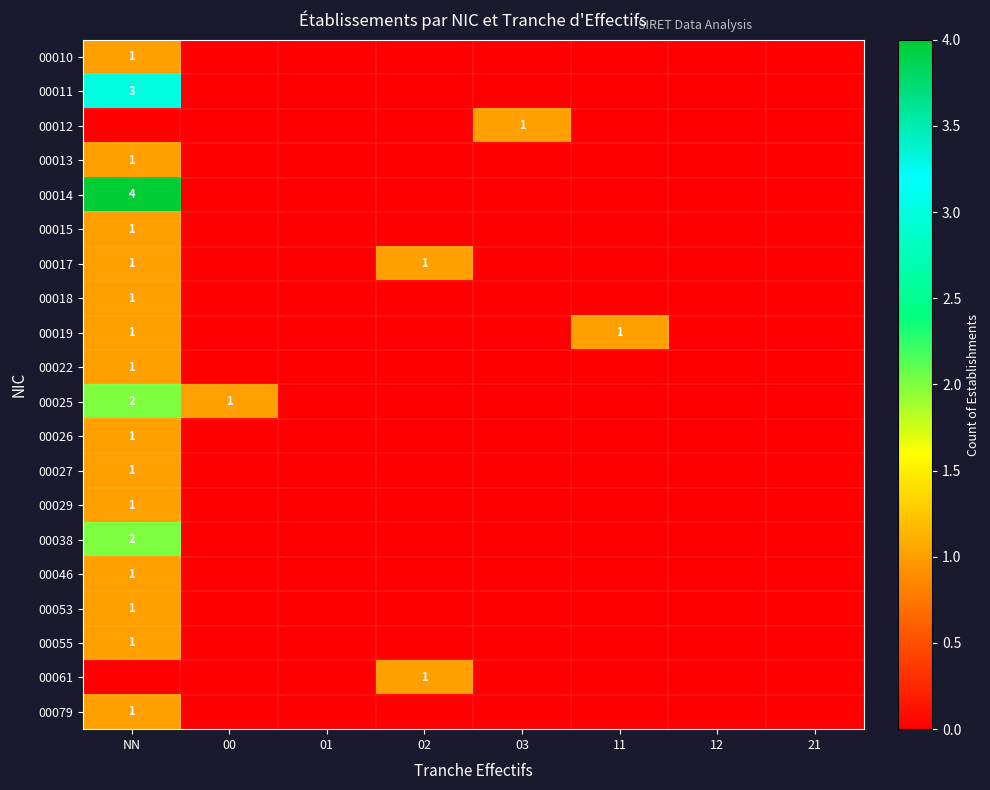

The 00061 series shows 2 at 02. True or false?

False